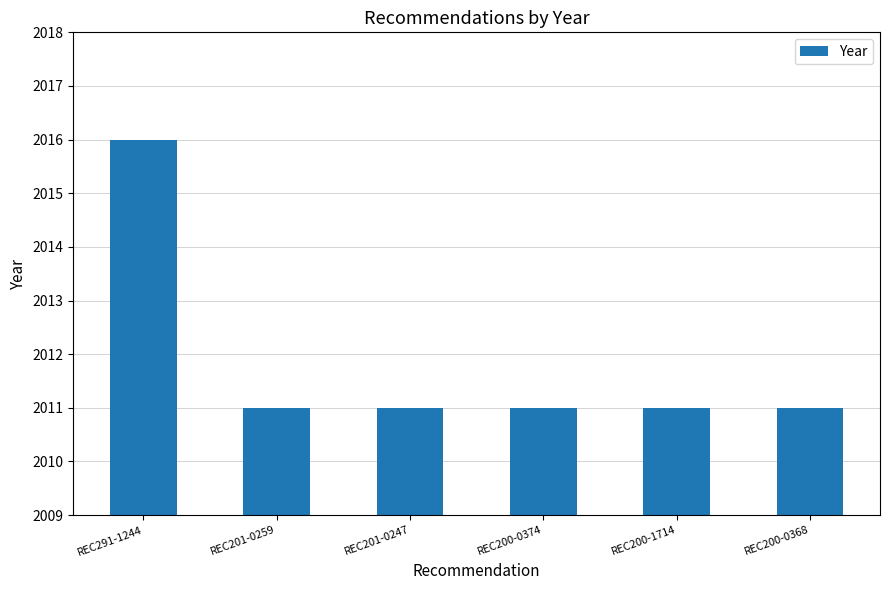

What is the sum of the values at REC200-0368 and REC201-0247?

4022